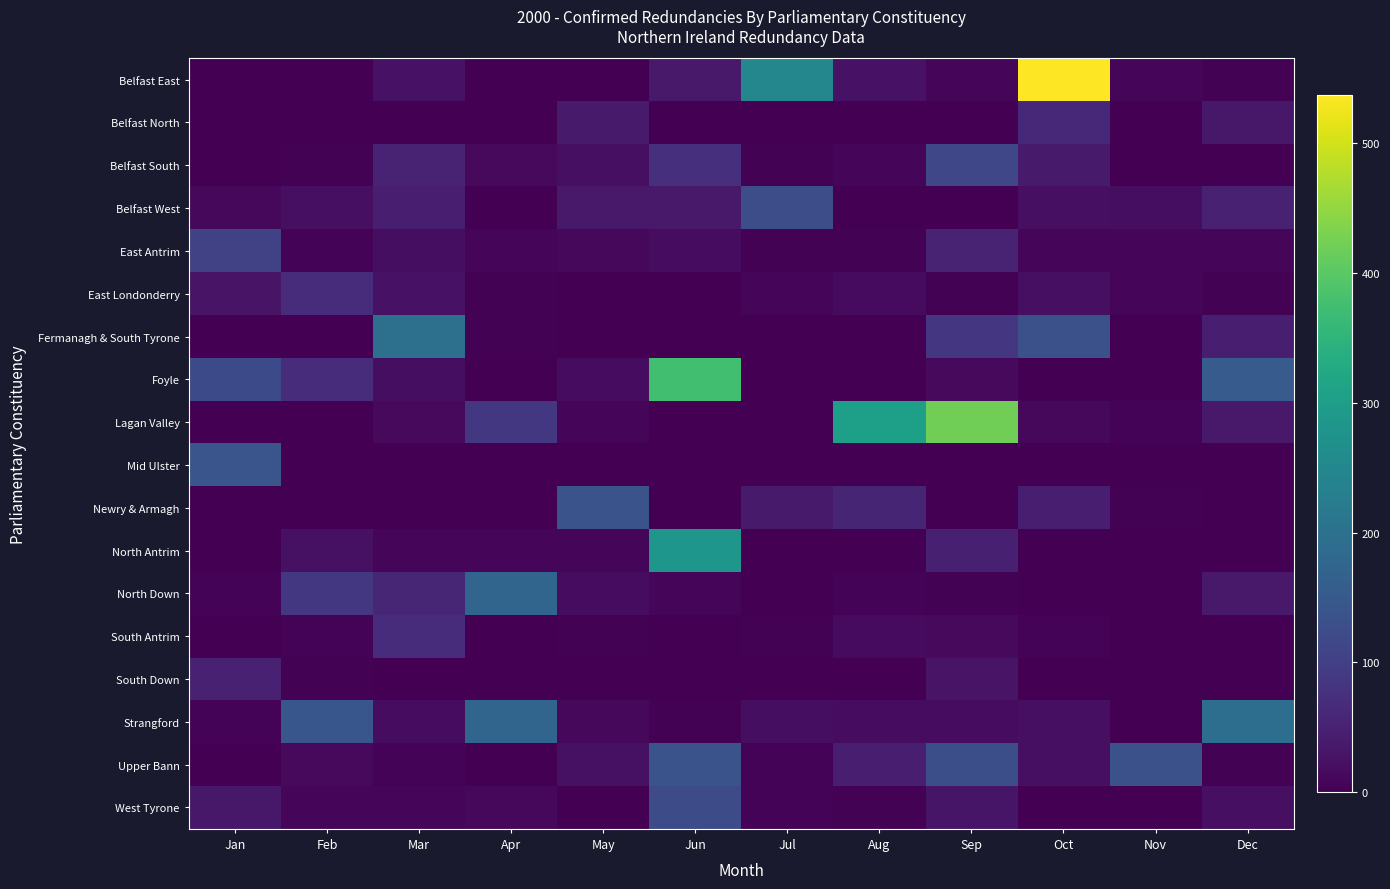

Which series has the largest total across all categories?

Belfast East